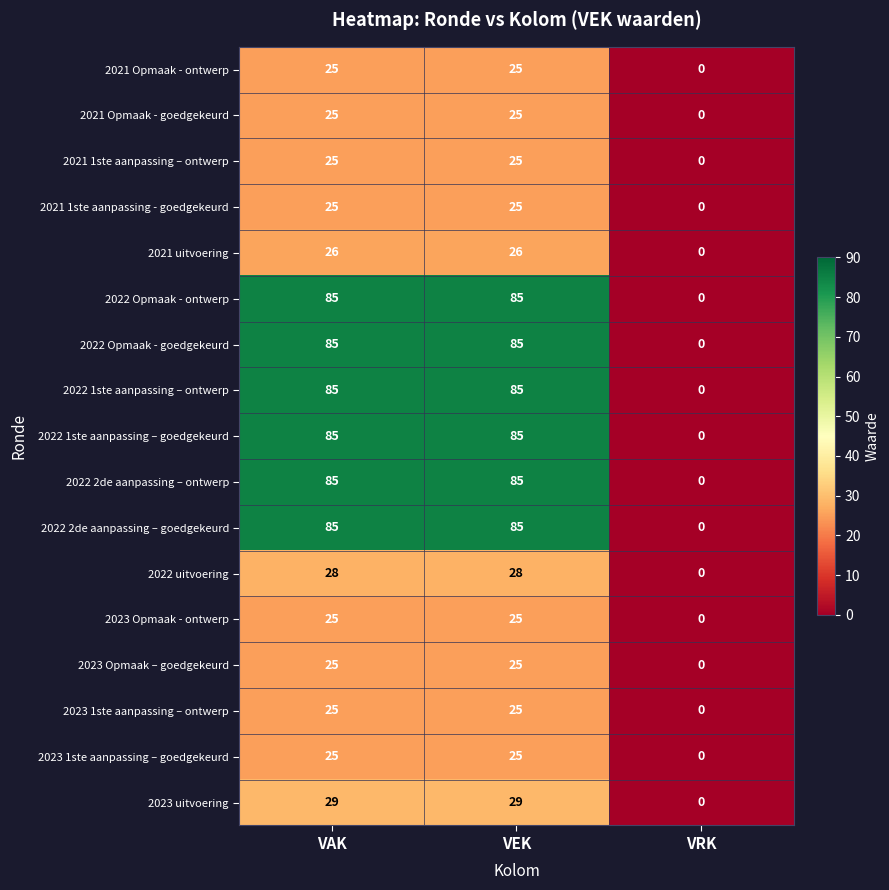

The value of 2022 Opmaak - goedgekeurd at VEK is 22. True or false?

False